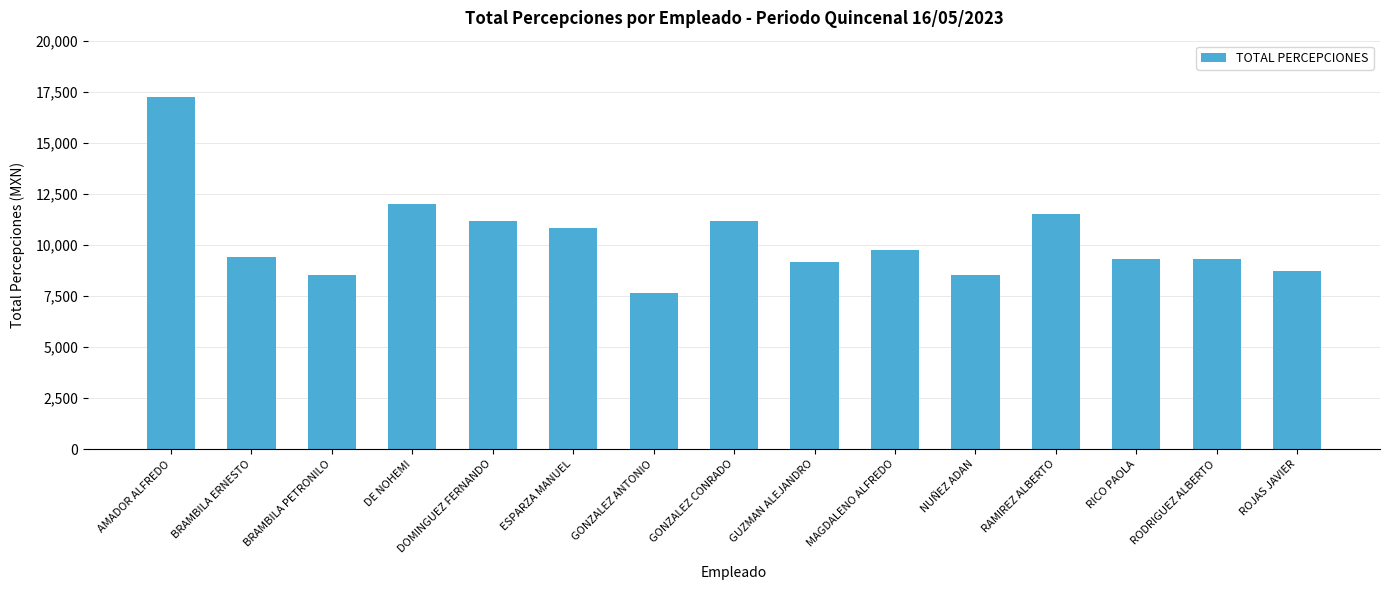

At which label is the value closest to 12460?

DE NOHEMI